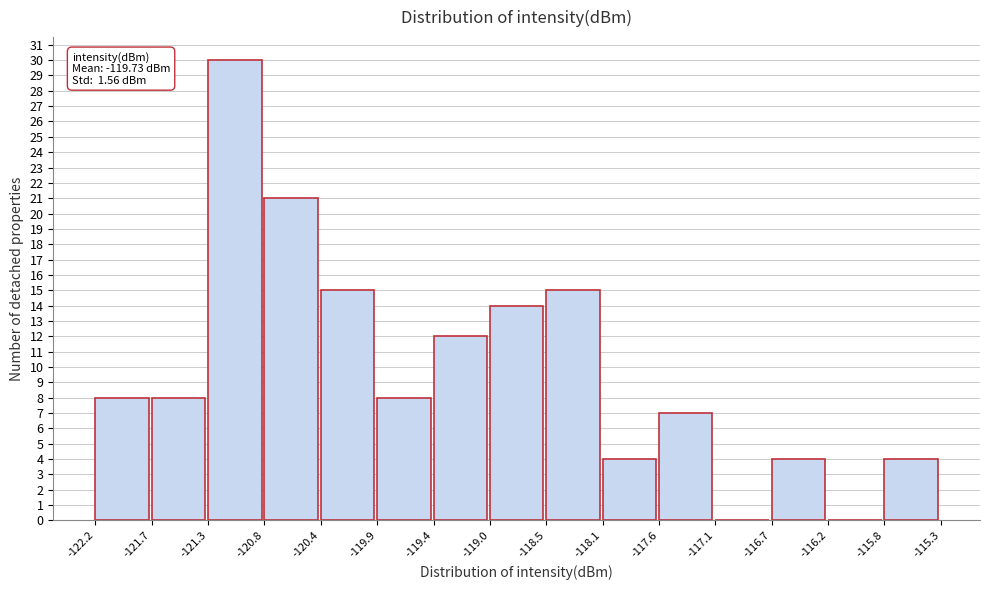

Which range on the x-axis has the tallest bar?

-121.3 to -120.8